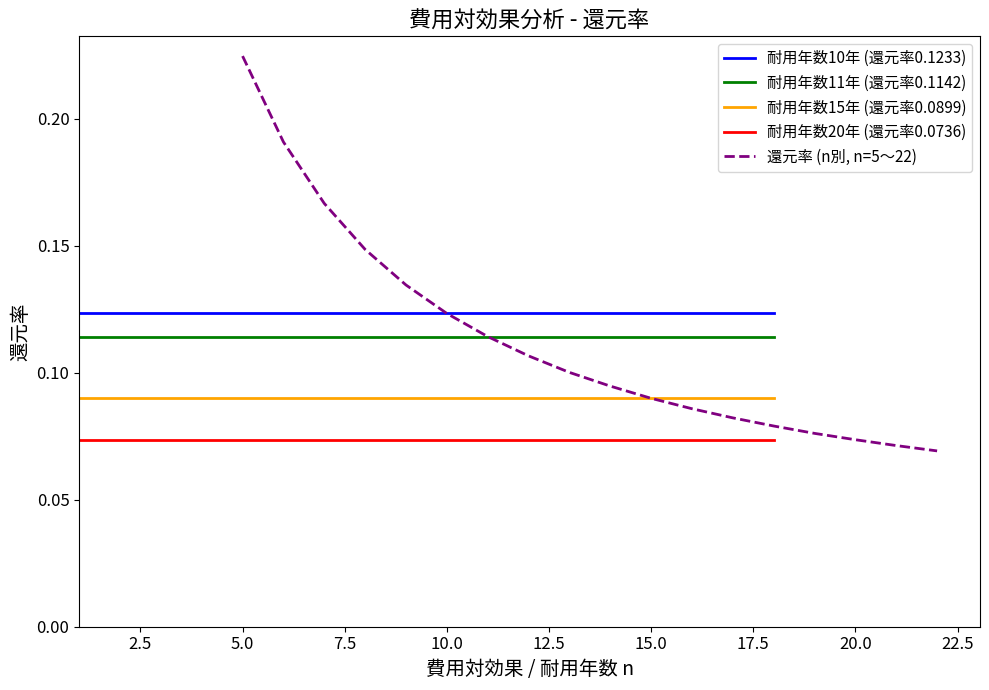

How many lines are shown in the chart?

5